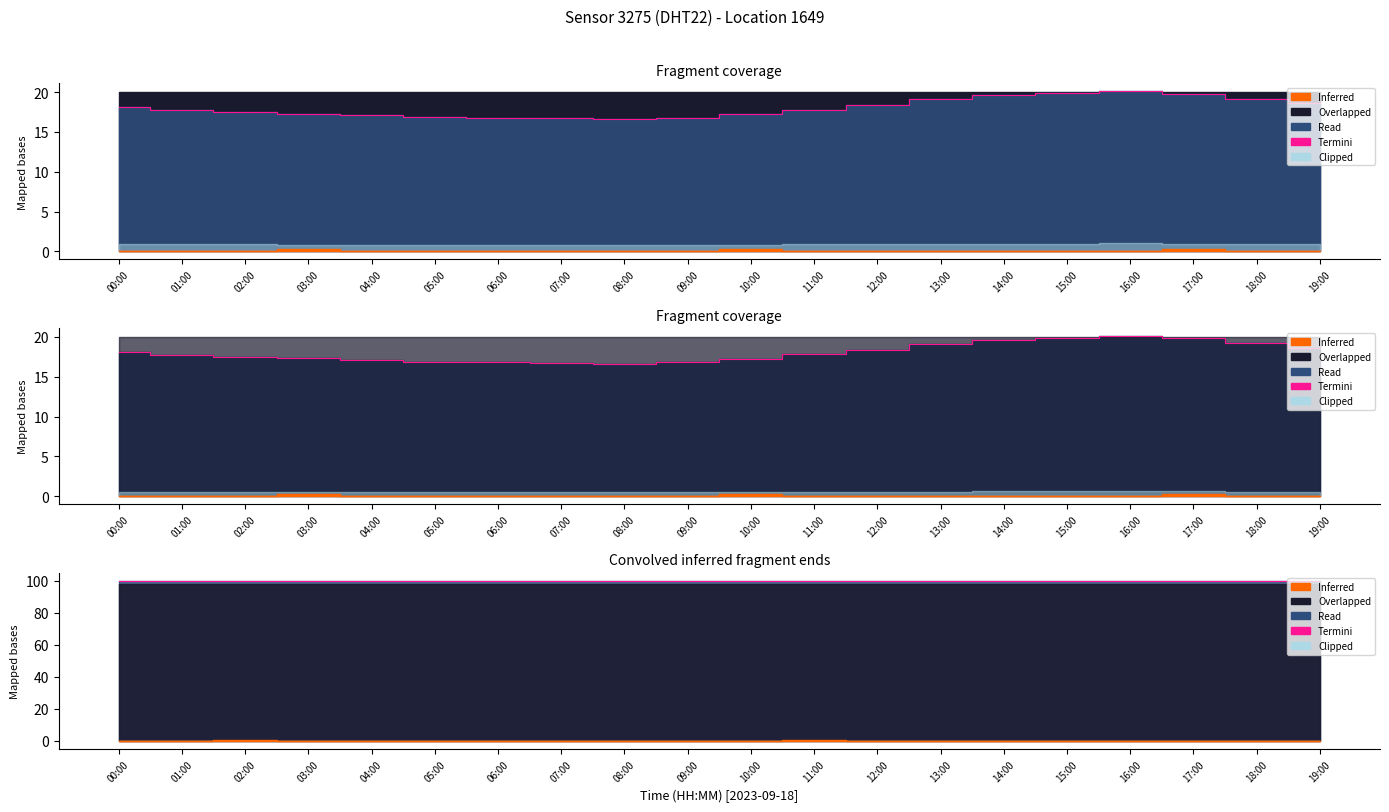

Approximately how many times larger is the value at 15:00 compared to 13:00?

1.0